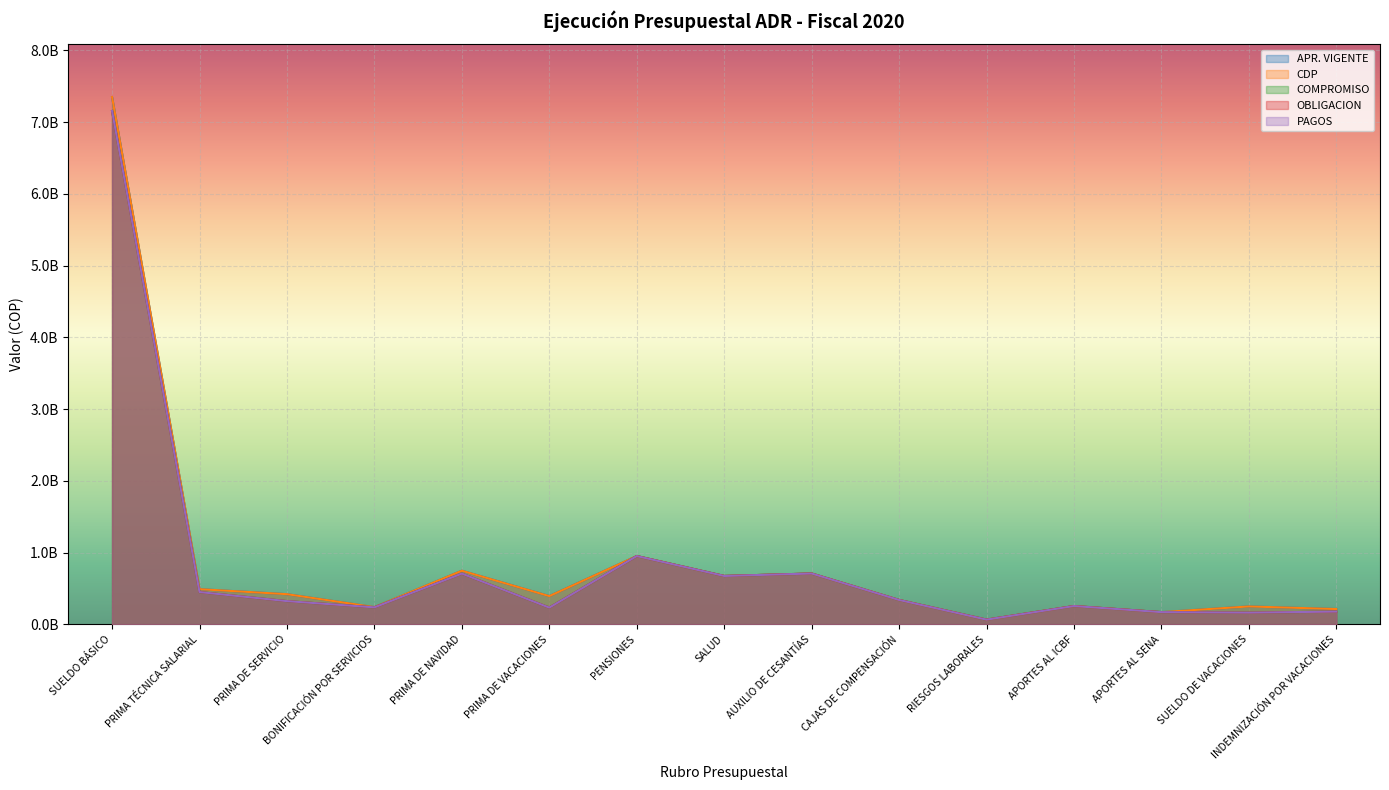

Between BONIFICACIÓN POR SERVICIOS and SUELDO DE VACACIONES, which series saw the biggest shift?

COMPROMISO